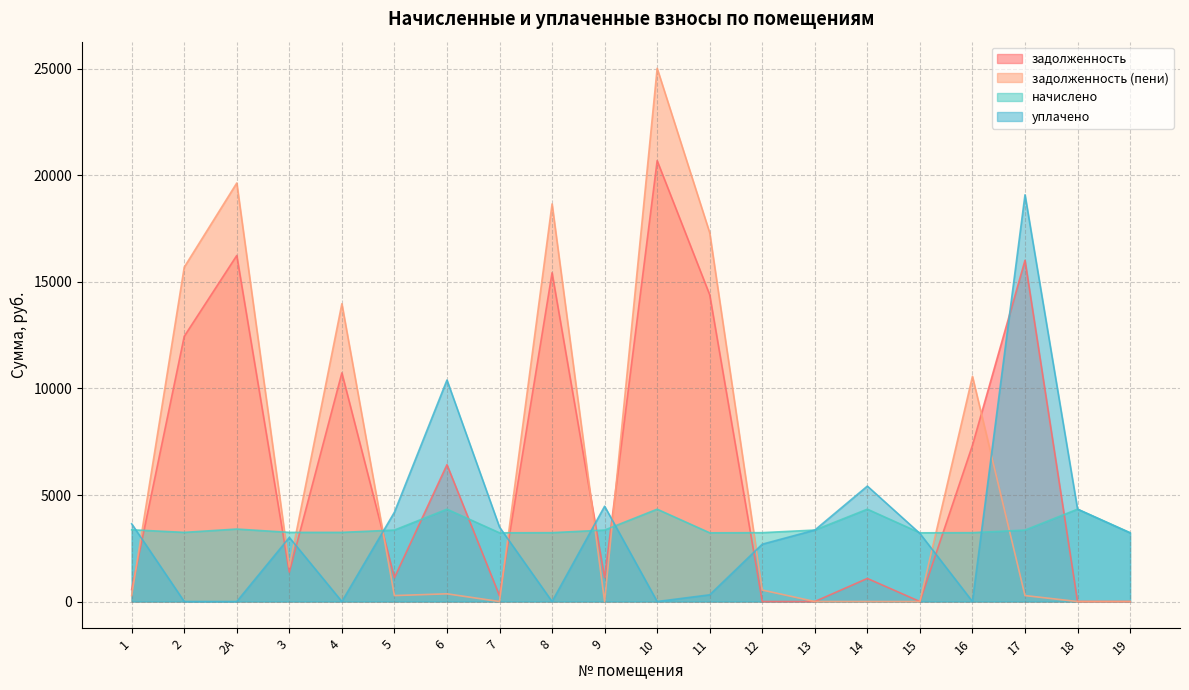

What is the spread (max minus min) of values at 2?

15693.0